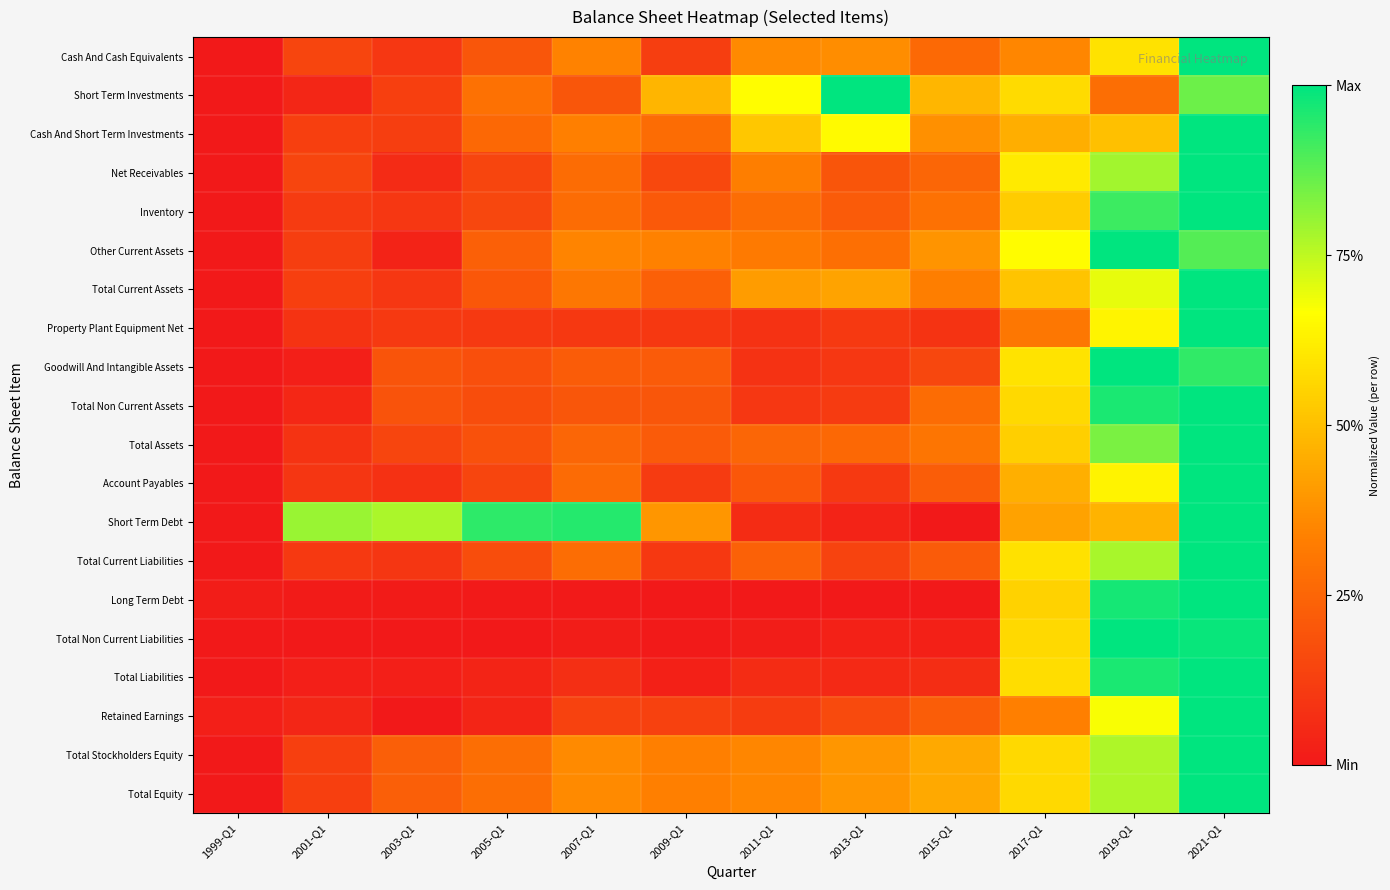

Reading right to left, what are all the values shown in this chart?

Cash And Cash Equivalents: 2021-Q1=1.0	2019-Q1=0.6	2017-Q1=0.4	2015-Q1=0.3	2013-Q1=0.4	2011-Q1=0.4	2009-Q1=0.1	2007-Q1=0.3	2005-Q1=0.2	2003-Q1=0.1	2001-Q1=0.1	1999-Q1=0.0
Short Term Investments: 2021-Q1=0.9	2019-Q1=0.3	2017-Q1=0.6	2015-Q1=0.5	2013-Q1=1.0	2011-Q1=0.7	2009-Q1=0.5	2007-Q1=0.2	2005-Q1=0.3	2003-Q1=0.1	2001-Q1=0.0	1999-Q1=0.0
Cash And Short Term Investments: 2021-Q1=1.0	2019-Q1=0.5	2017-Q1=0.5	2015-Q1=0.4	2013-Q1=0.7	2011-Q1=0.5	2009-Q1=0.3	2007-Q1=0.3	2005-Q1=0.3	2003-Q1=0.1	2001-Q1=0.1	1999-Q1=0.0
Net Receivables: 2021-Q1=1.0	2019-Q1=0.8	2017-Q1=0.6	2015-Q1=0.3	2013-Q1=0.2	2011-Q1=0.3	2009-Q1=0.2	2007-Q1=0.3	2005-Q1=0.1	2003-Q1=0.1	2001-Q1=0.1	1999-Q1=0.0
Inventory: 2021-Q1=1.0	2019-Q1=0.9	2017-Q1=0.5	2015-Q1=0.3	2013-Q1=0.2	2011-Q1=0.3	2009-Q1=0.2	2007-Q1=0.3	2005-Q1=0.1	2003-Q1=0.1	2001-Q1=0.1	1999-Q1=0.0
Other Current Assets: 2021-Q1=0.9	2019-Q1=1.0	2017-Q1=0.7	2015-Q1=0.4	2013-Q1=0.3	2011-Q1=0.3	2009-Q1=0.3	2007-Q1=0.3	2005-Q1=0.2	2003-Q1=0.0	2001-Q1=0.1	1999-Q1=0.0
Total Current Assets: 2021-Q1=1.0	2019-Q1=0.7	2017-Q1=0.5	2015-Q1=0.3	2013-Q1=0.4	2011-Q1=0.4	2009-Q1=0.2	2007-Q1=0.3	2005-Q1=0.2	2003-Q1=0.1	2001-Q1=0.1	1999-Q1=0.0
Property Plant Equipment Net: 2021-Q1=1.0	2019-Q1=0.6	2017-Q1=0.3	2015-Q1=0.1	2013-Q1=0.1	2011-Q1=0.1	2009-Q1=0.1	2007-Q1=0.1	2005-Q1=0.1	2003-Q1=0.1	2001-Q1=0.1	1999-Q1=0.0
Goodwill And Intangible Assets: 2021-Q1=0.9	2019-Q1=1.0	2017-Q1=0.6	2015-Q1=0.1	2013-Q1=0.1	2011-Q1=0.1	2009-Q1=0.2	2007-Q1=0.2	2005-Q1=0.2	2003-Q1=0.2	2001-Q1=0.0	1999-Q1=0.0
Total Non Current Assets: 2021-Q1=1.0	2019-Q1=1.0	2017-Q1=0.6	2015-Q1=0.3	2013-Q1=0.1	2011-Q1=0.1	2009-Q1=0.2	2007-Q1=0.2	2005-Q1=0.2	2003-Q1=0.2	2001-Q1=0.1	1999-Q1=0.0
Total Assets: 2021-Q1=1.0	2019-Q1=0.8	2017-Q1=0.5	2015-Q1=0.3	2013-Q1=0.3	2011-Q1=0.3	2009-Q1=0.2	2007-Q1=0.3	2005-Q1=0.2	2003-Q1=0.1	2001-Q1=0.1	1999-Q1=0.0
Account Payables: 2021-Q1=1.0	2019-Q1=0.6	2017-Q1=0.5	2015-Q1=0.2	2013-Q1=0.1	2011-Q1=0.2	2009-Q1=0.1	2007-Q1=0.3	2005-Q1=0.1	2003-Q1=0.1	2001-Q1=0.1	1999-Q1=0.0
Short Term Debt: 2021-Q1=1.0	2019-Q1=0.5	2017-Q1=0.4	2015-Q1=0.0	2013-Q1=0.0	2011-Q1=0.1	2009-Q1=0.4	2007-Q1=1.0	2005-Q1=0.9	2003-Q1=0.8	2001-Q1=0.8	1999-Q1=0.0
Total Current Liabilities: 2021-Q1=1.0	2019-Q1=0.8	2017-Q1=0.6	2015-Q1=0.2	2013-Q1=0.1	2011-Q1=0.2	2009-Q1=0.1	2007-Q1=0.3	2005-Q1=0.2	2003-Q1=0.1	2001-Q1=0.1	1999-Q1=0.0
Long Term Debt: 2021-Q1=1.0	2019-Q1=1.0	2017-Q1=0.5	2015-Q1=0.0	2013-Q1=0.0	2011-Q1=0.0	2009-Q1=0.0	2007-Q1=0.0	2005-Q1=0.0	2003-Q1=0.0	2001-Q1=0.0	1999-Q1=0.0
Total Non Current Liabilities: 2021-Q1=1.0	2019-Q1=1.0	2017-Q1=0.6	2015-Q1=0.0	2013-Q1=0.0	2011-Q1=0.0	2009-Q1=0.0	2007-Q1=0.0	2005-Q1=0.0	2003-Q1=0.0	2001-Q1=0.0	1999-Q1=0.0
Total Liabilities: 2021-Q1=1.0	2019-Q1=1.0	2017-Q1=0.6	2015-Q1=0.1	2013-Q1=0.1	2011-Q1=0.1	2009-Q1=0.0	2007-Q1=0.1	2005-Q1=0.0	2003-Q1=0.0	2001-Q1=0.0	1999-Q1=0.0
Retained Earnings: 2021-Q1=1.0	2019-Q1=0.7	2017-Q1=0.3	2015-Q1=0.2	2013-Q1=0.2	2011-Q1=0.1	2009-Q1=0.1	2007-Q1=0.1	2005-Q1=0.0	2003-Q1=0.0	2001-Q1=0.0	1999-Q1=0.0
Total Stockholders Equity: 2021-Q1=1.0	2019-Q1=0.8	2017-Q1=0.6	2015-Q1=0.4	2013-Q1=0.4	2011-Q1=0.4	2009-Q1=0.3	2007-Q1=0.4	2005-Q1=0.3	2003-Q1=0.2	2001-Q1=0.1	1999-Q1=0.0
Total Equity: 2021-Q1=1.0	2019-Q1=0.8	2017-Q1=0.6	2015-Q1=0.4	2013-Q1=0.4	2011-Q1=0.4	2009-Q1=0.3	2007-Q1=0.4	2005-Q1=0.3	2003-Q1=0.2	2001-Q1=0.1	1999-Q1=0.0